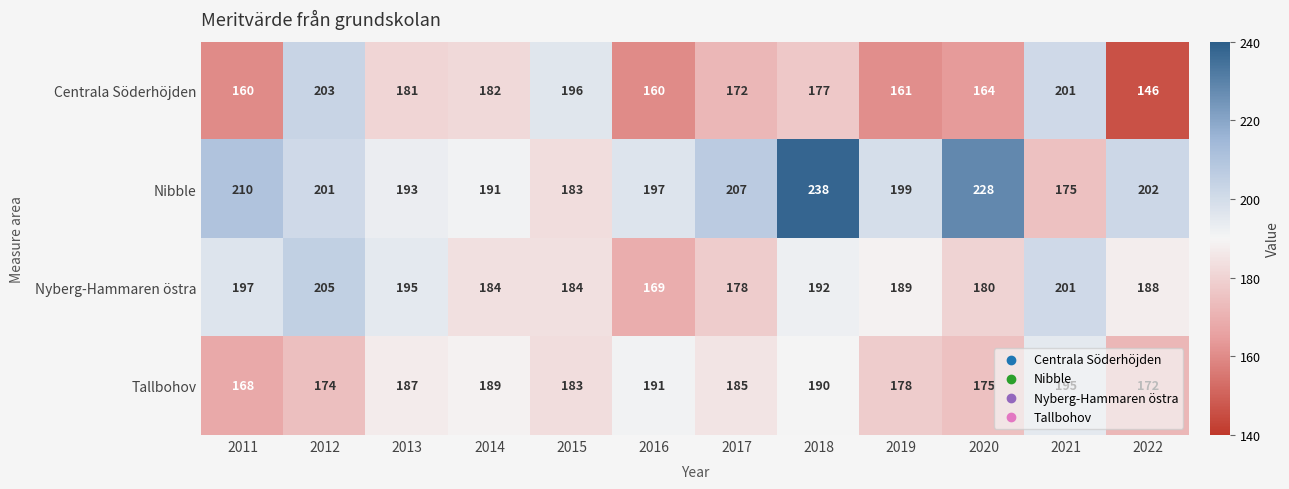

List the series in order of their overall mean, highest first.

Nibble, Nyberg-Hammaren östra, Tallbohov, Centrala Söderhöjden